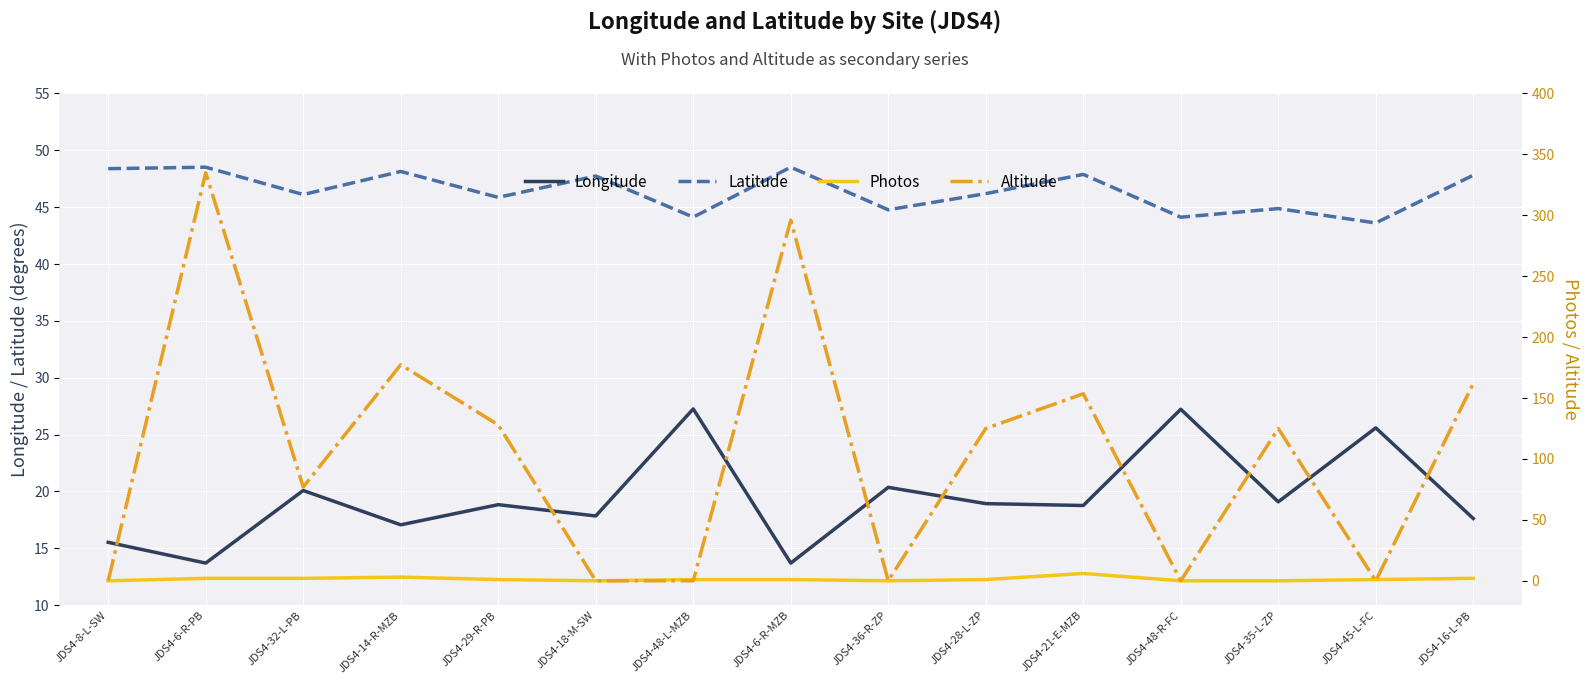

What is the value of the Latitude point at the 2nd from the left?

48.5